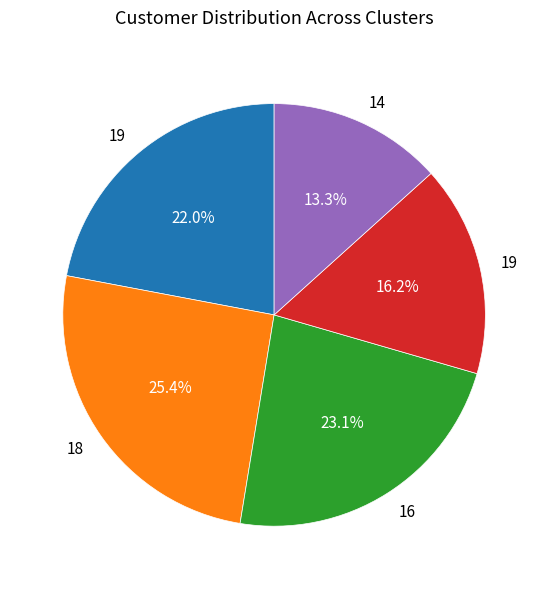

Is there any slice that represents more than half of the pie?

No